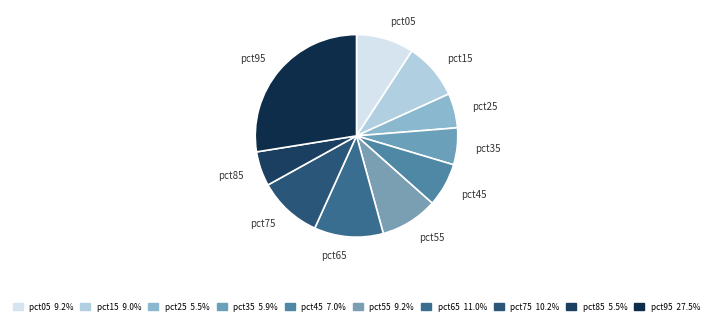

Which category has the biggest portion of the pie?

pct95